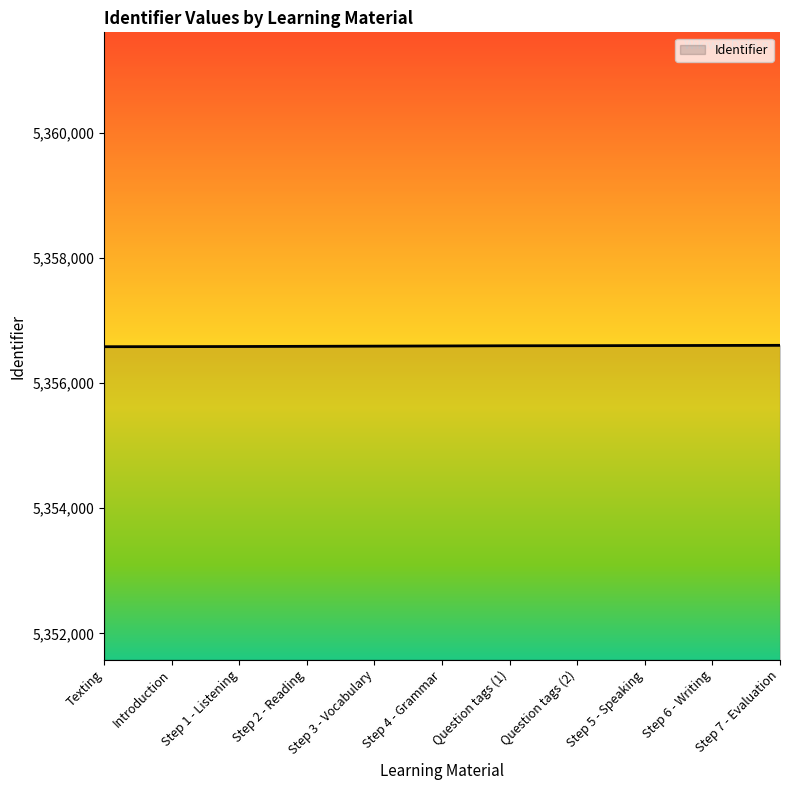

What is the minimum value shown in the chart?

5356580